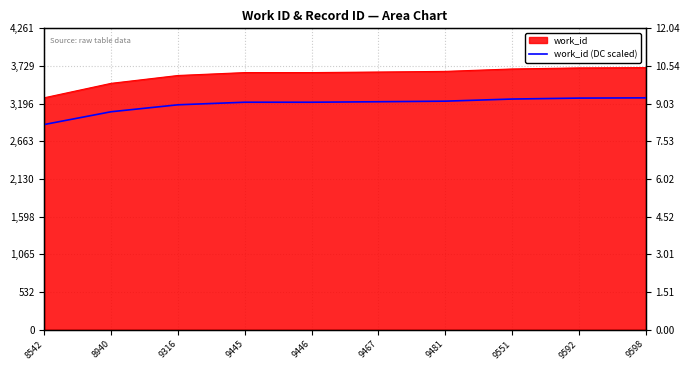

Reading left to right, what are all the values shown in this chart?

8542=8.2	8940=8.7	9316=9.0	9445=9.1	9446=9.1	9467=9.1	9481=9.1	9551=9.2	9592=9.3	9598=9.3